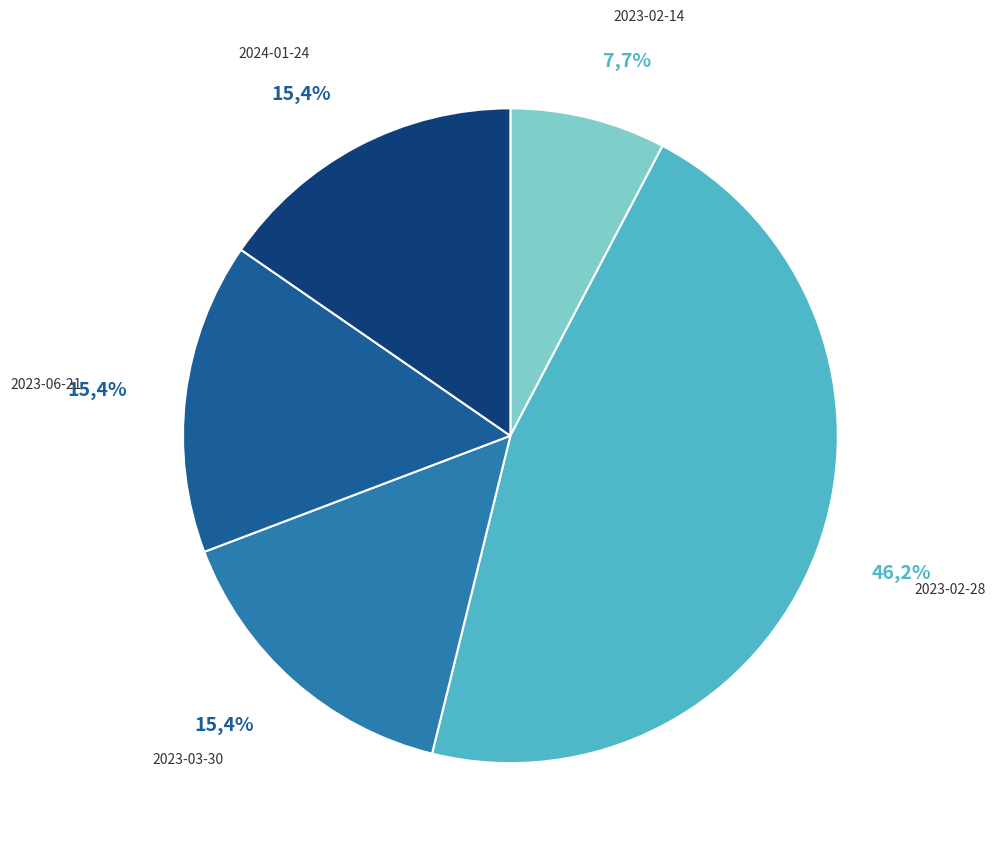

To the nearest percent, what is the difference between the largest and smallest slice percentages?

38%